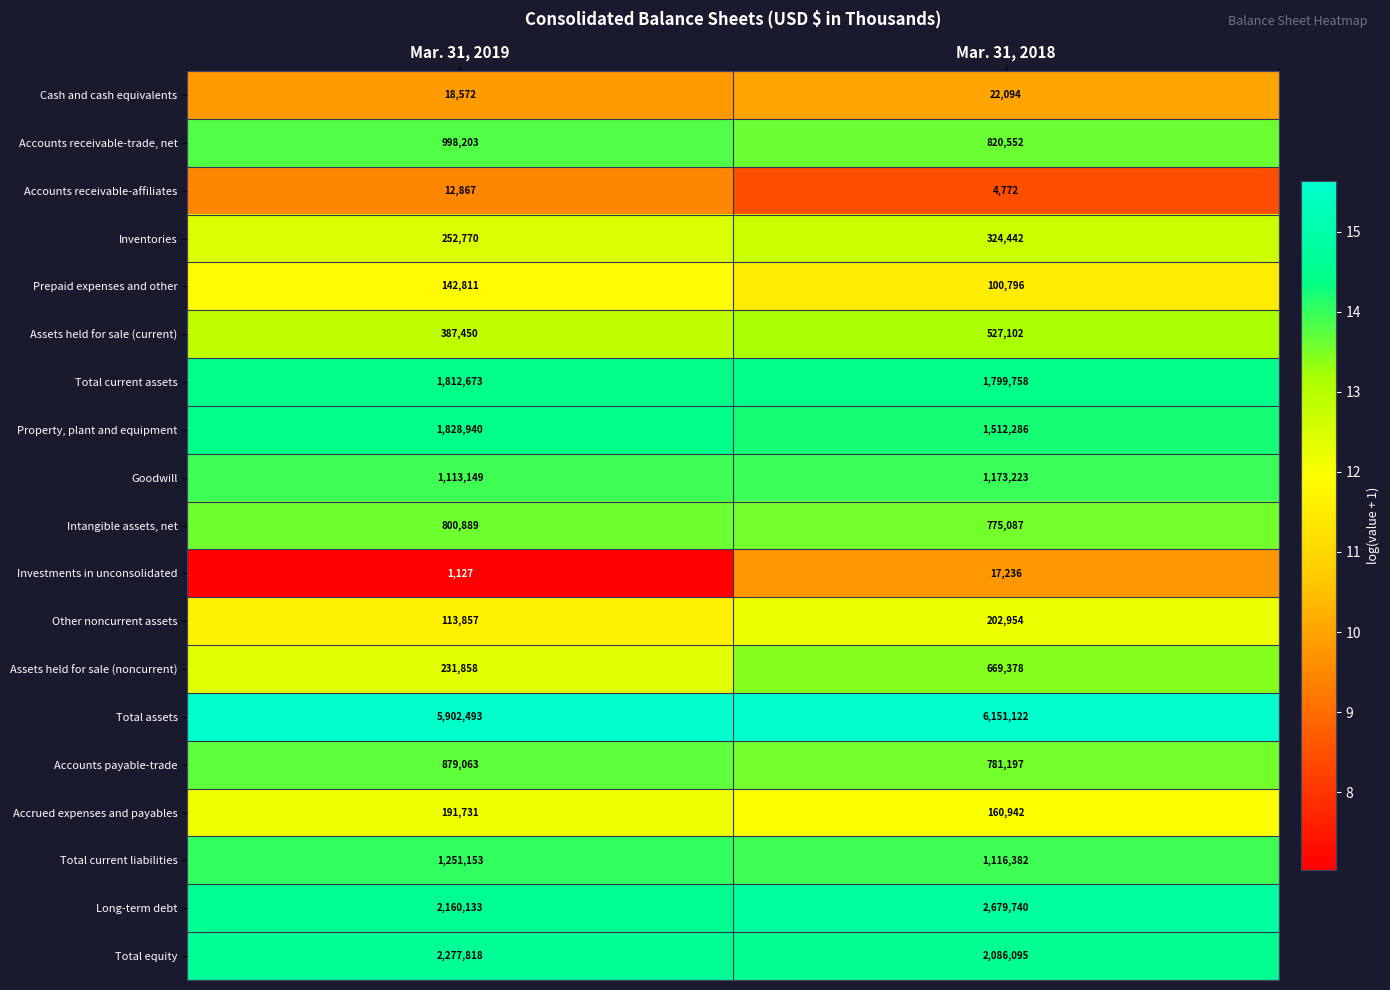

Which series has the largest total across all categories?

Total assets